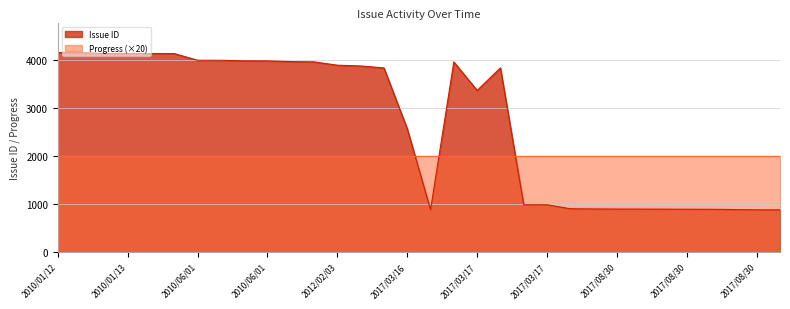

What is the greatest value displayed?

4154